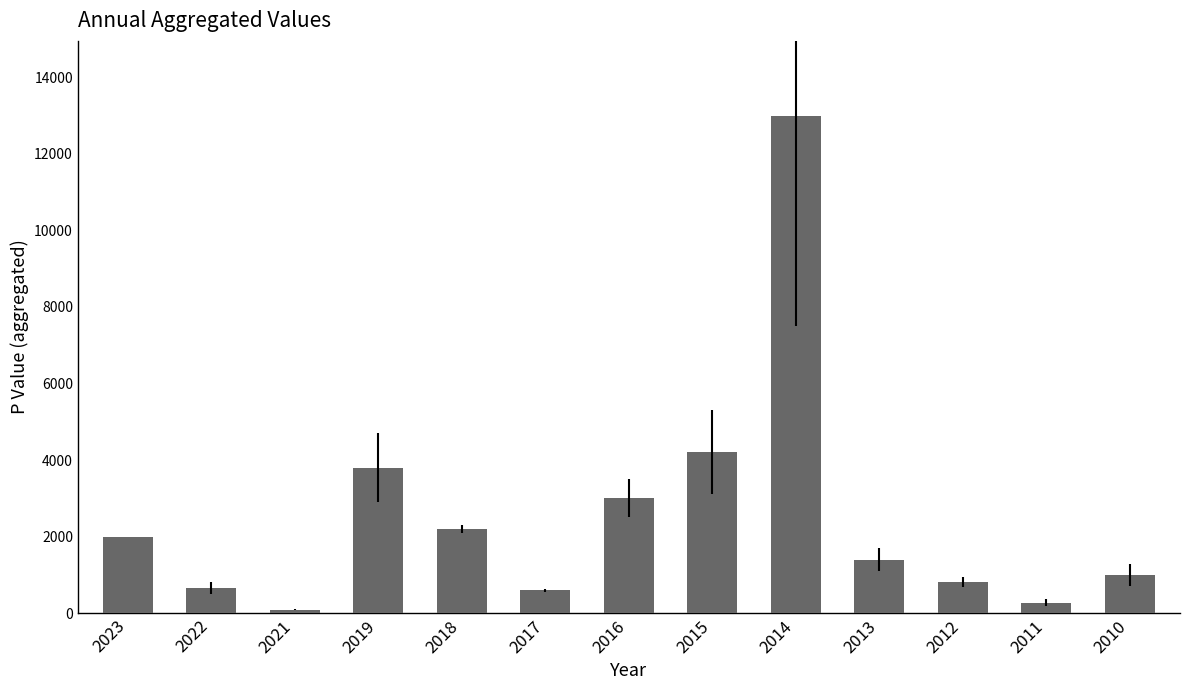

Approximately how many times larger is the value at 2015 compared to 2017?

7.0